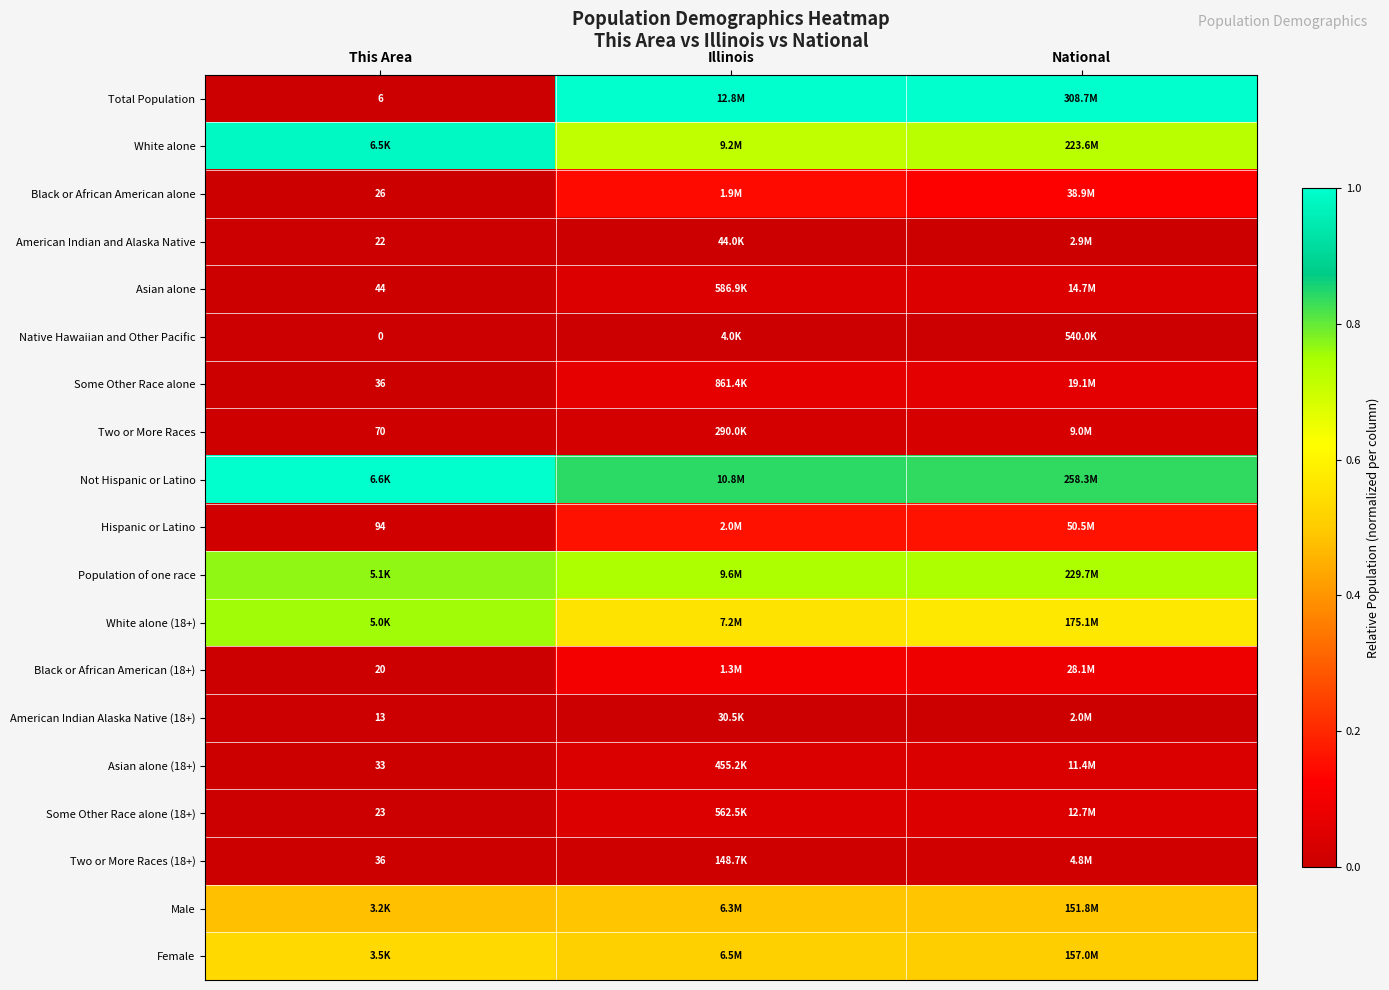

True or false: Hispanic or Latino has a value of 0.2 at Illinois.

True